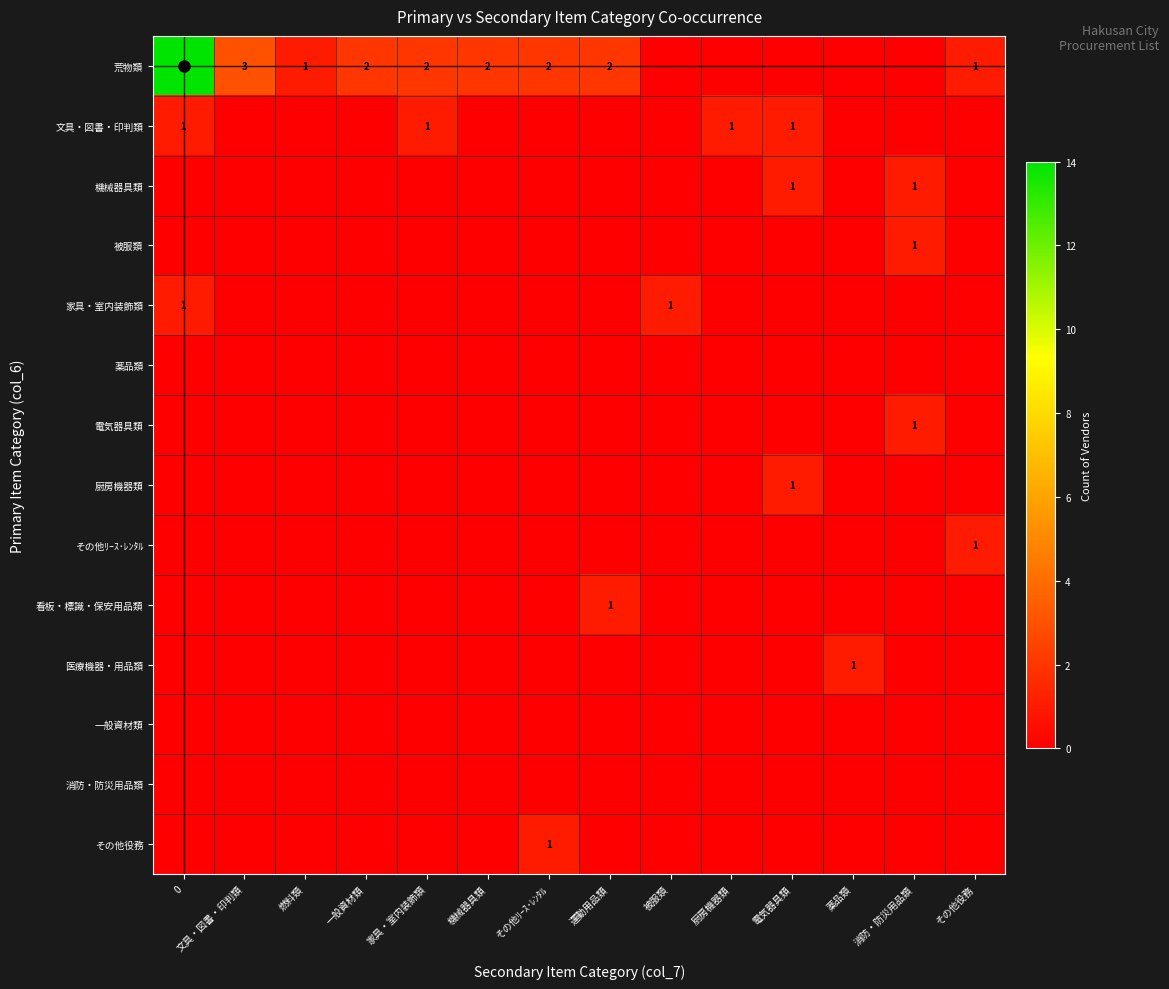

Which series has the largest total across all categories?

荒物類